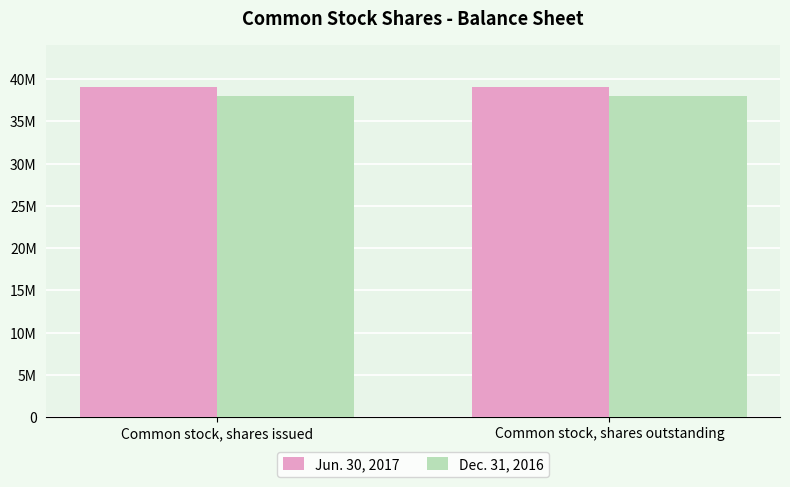

Does the chart contain stacked bars?

No